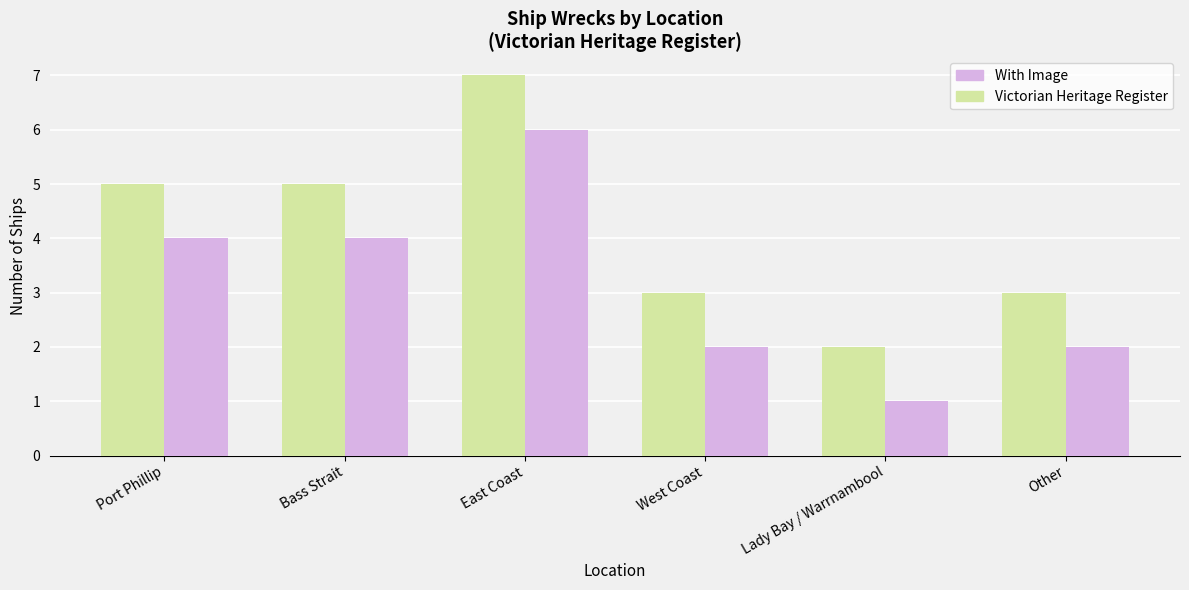

Rank the series at East Coast from highest to lowest value.

Victorian Heritage Register, With Image